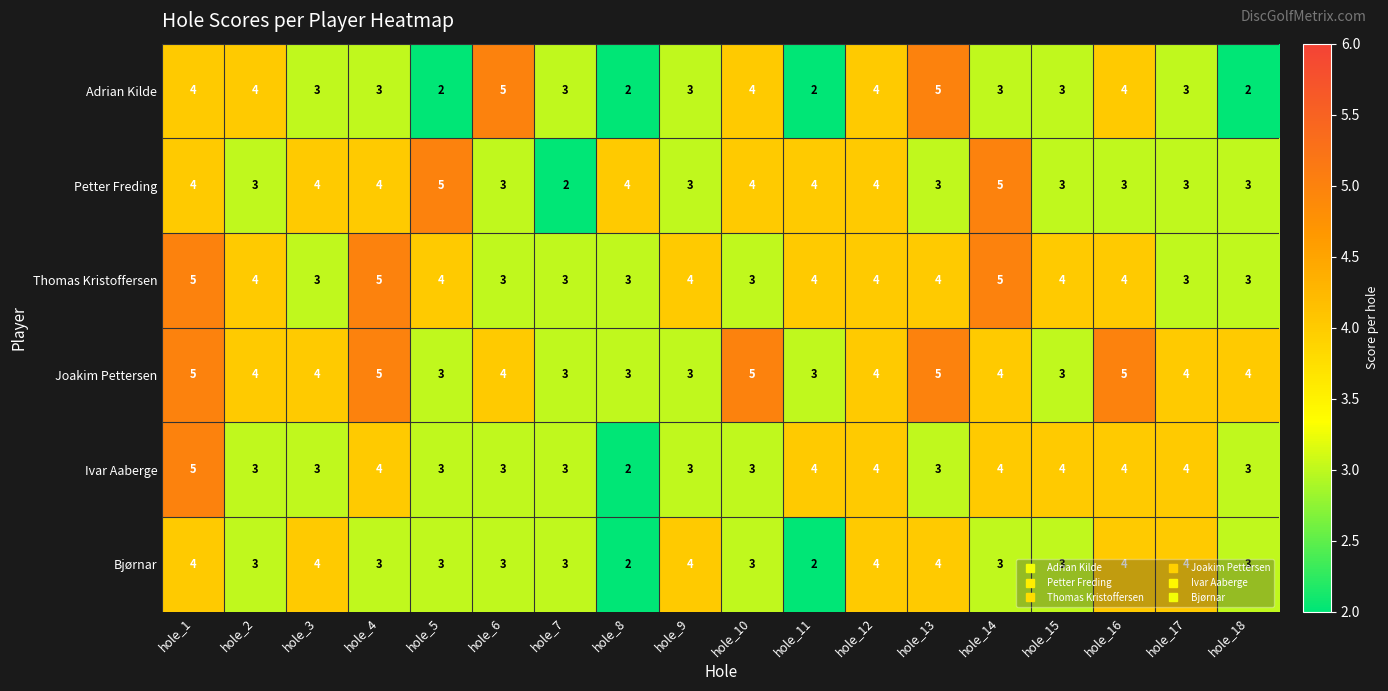

What is the sum of the Joakim Pettersen values at hole_18 and hole_17?

8